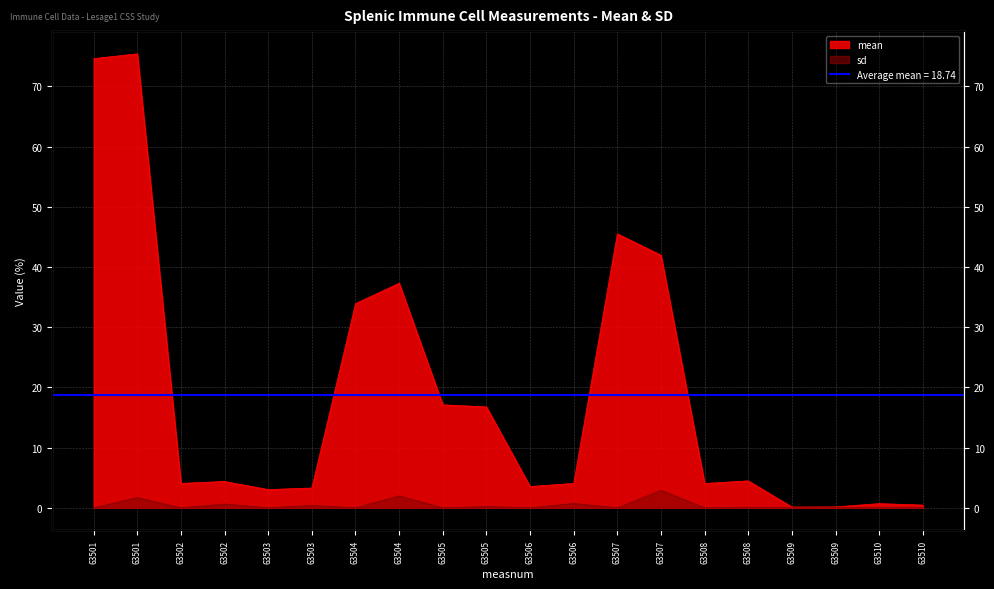

What value does the mean series have at 63505?

17.1